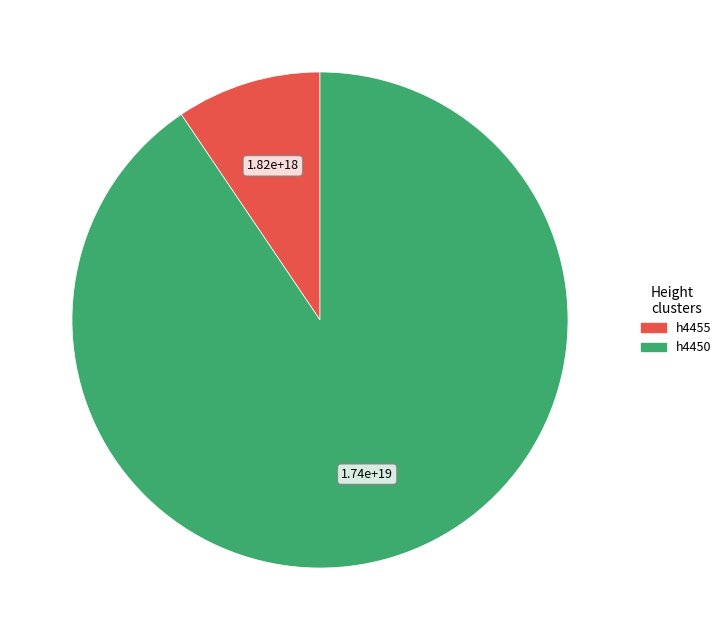

Is there any slice that represents more than half of the pie?

Yes